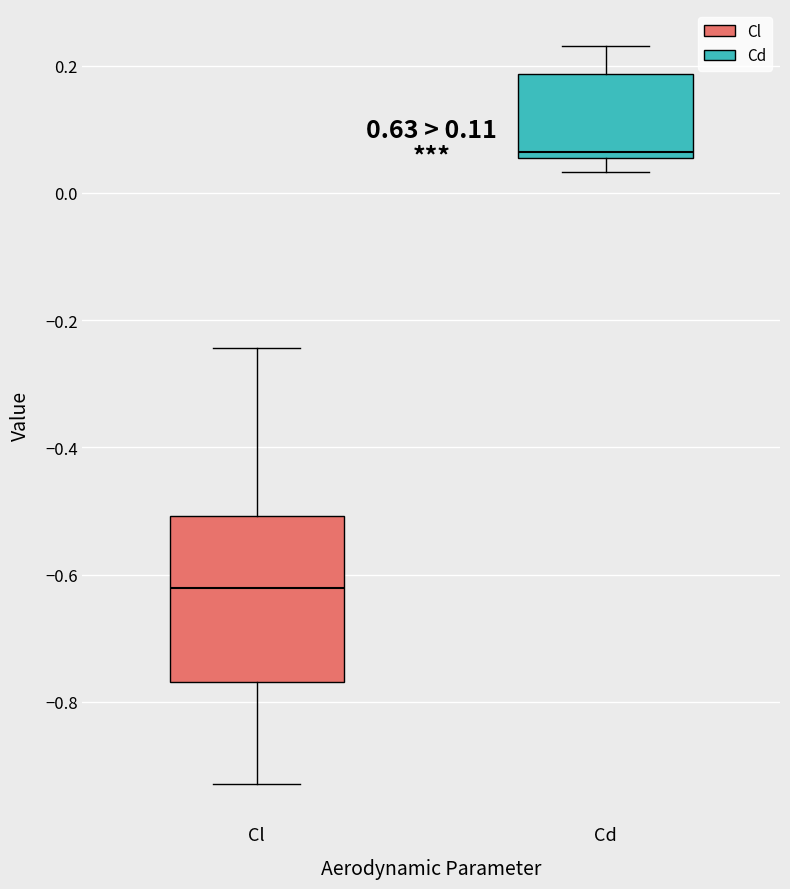

Comparing the boxes themselves (not the whiskers), which one is the tallest?

Cl